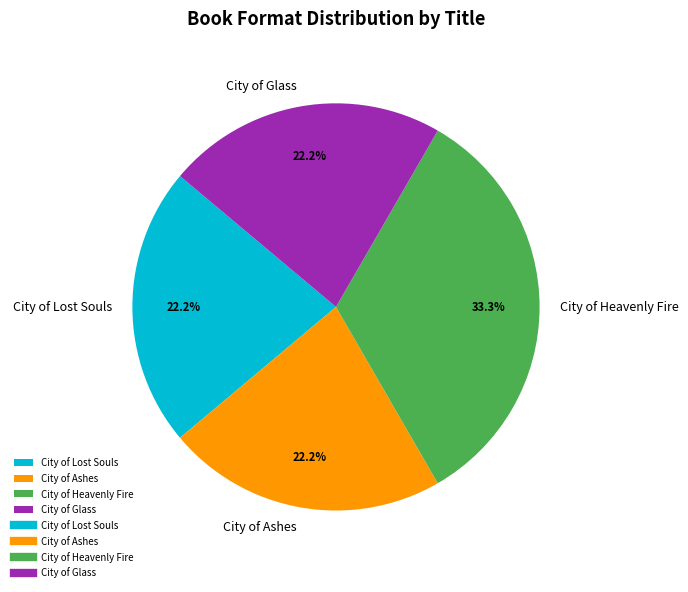

The City of Heavenly Fire slice represents 33% of the pie. True or false?

True